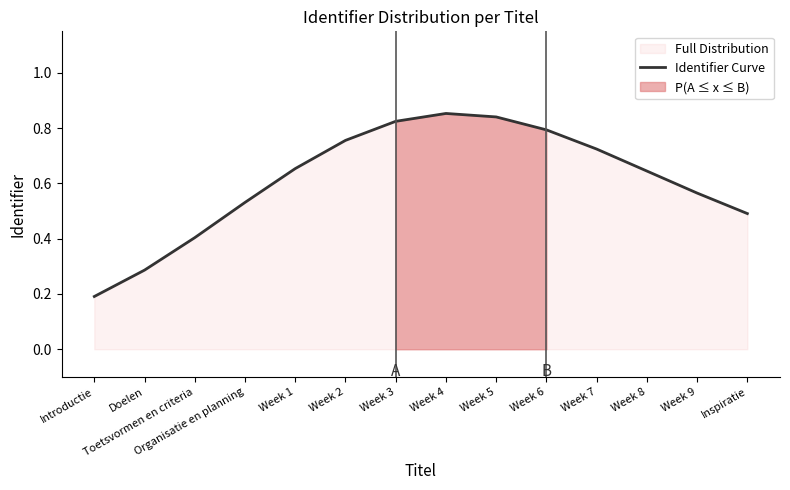

What is the change in value from Introductie to Inspiratie?

+0.3